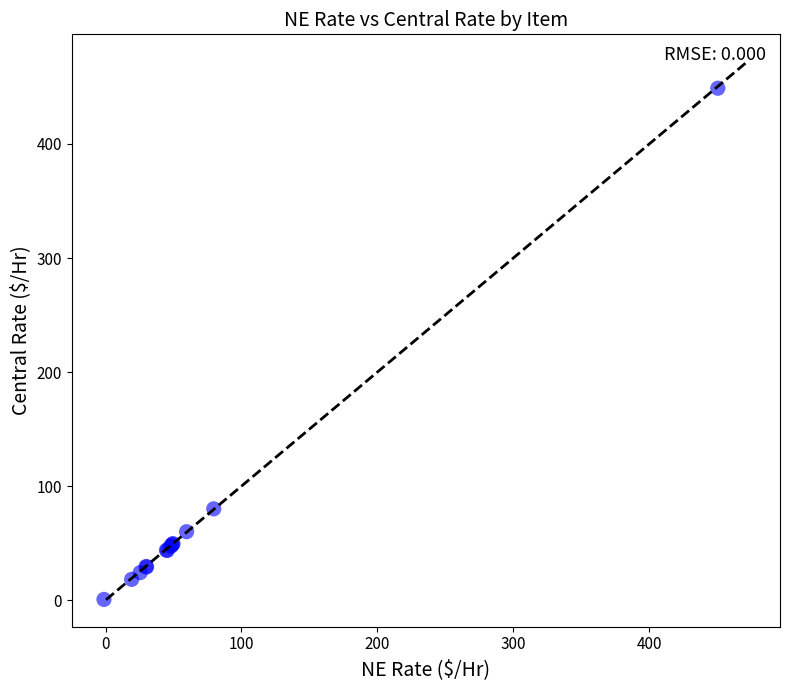

What Y value in the scatter plot is closest to 224?

80.1